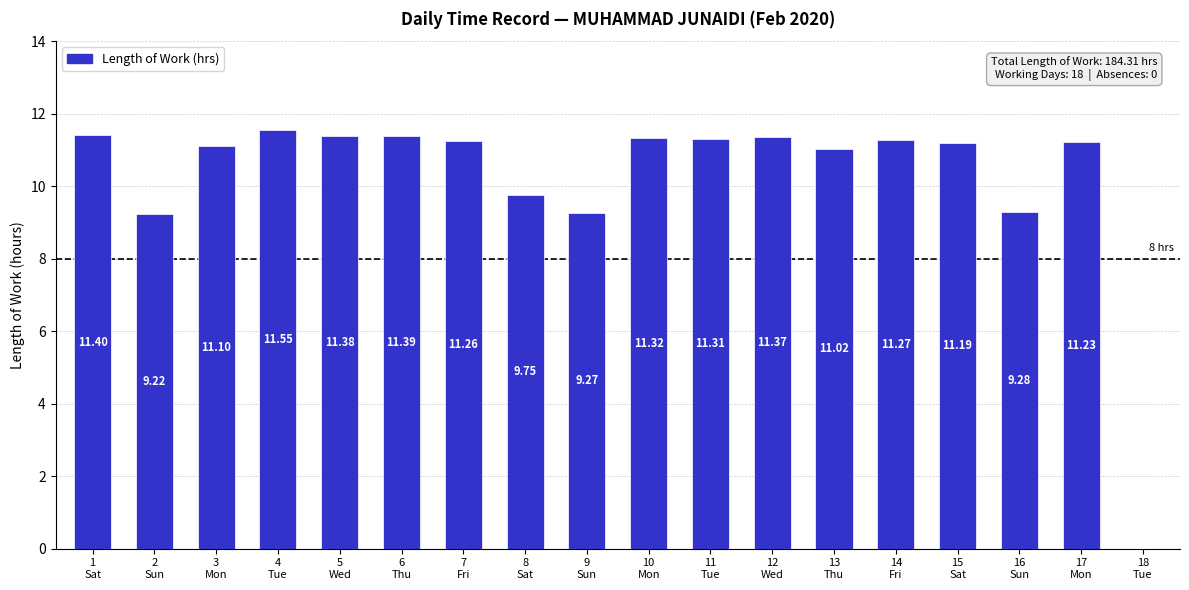

What is the sum of all values?

184.3